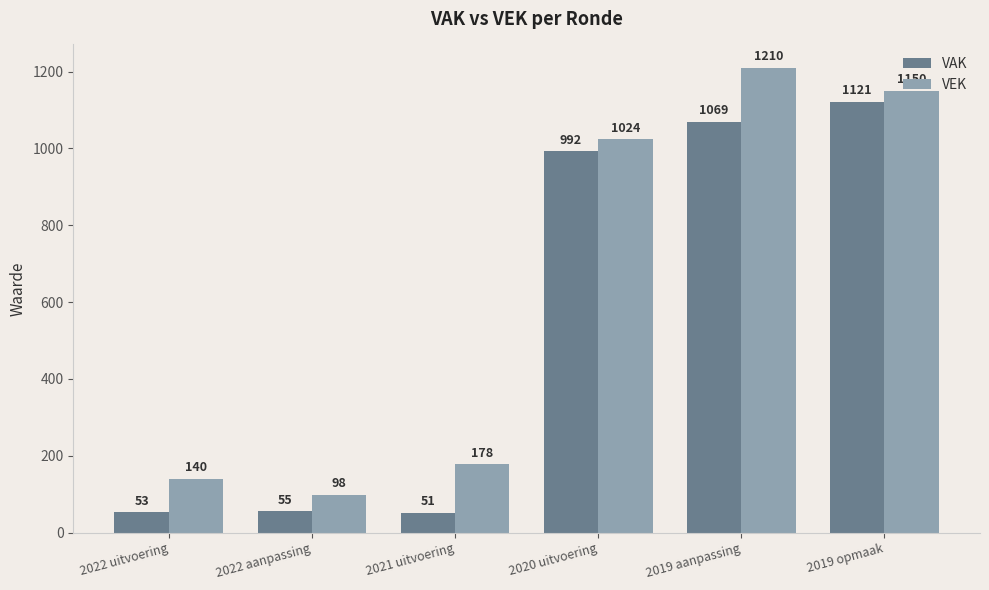

Reading left to right, what are all the values shown in this chart?

VAK: 2022 uitvoering=53	2022 aanpassing=55	2021 uitvoering=51	2020 uitvoering=992	2019 aanpassing=1069	2019 opmaak=1121
VEK: 2022 uitvoering=140	2022 aanpassing=98	2021 uitvoering=178	2020 uitvoering=1024	2019 aanpassing=1210	2019 opmaak=1150